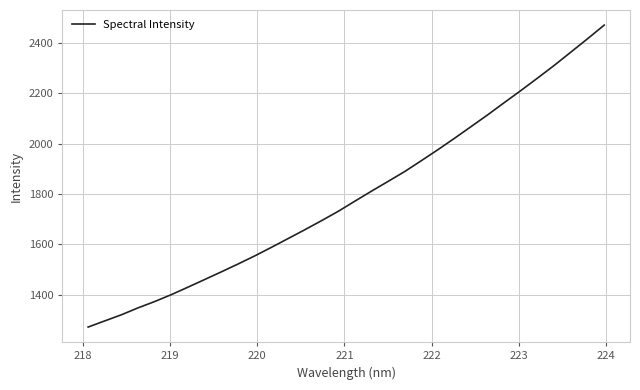

Does the chart display data point markers on the line(s)?

No